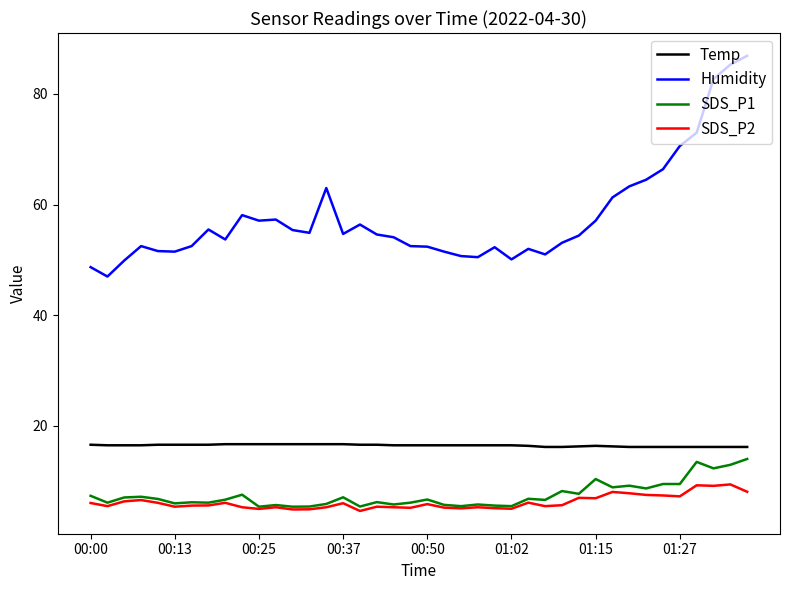

What is the highest value of the Temp series?

16.7